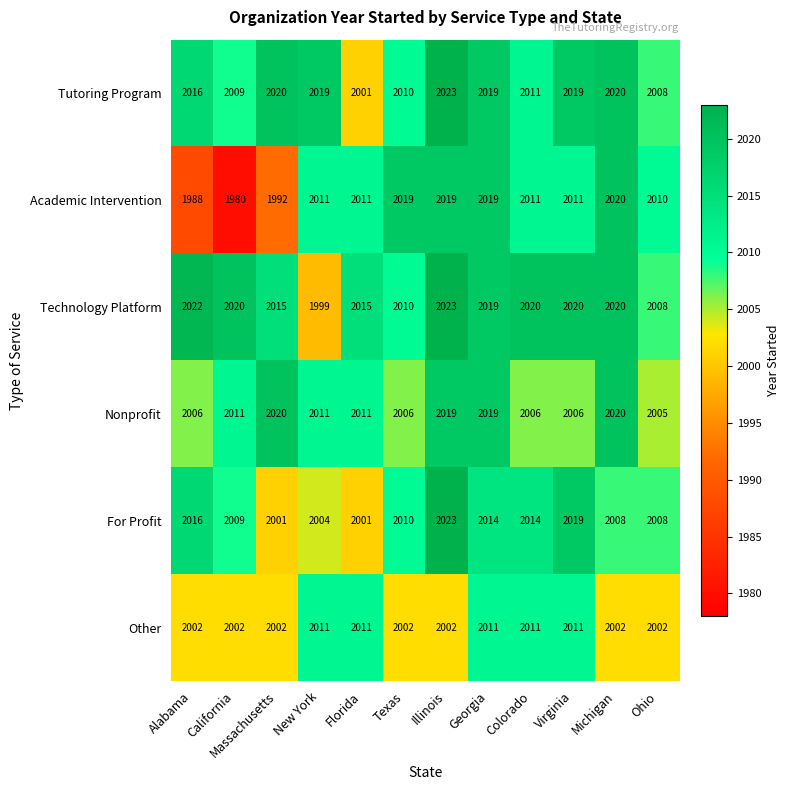

At which label is Academic Intervention closest to 2000?

Massachusetts